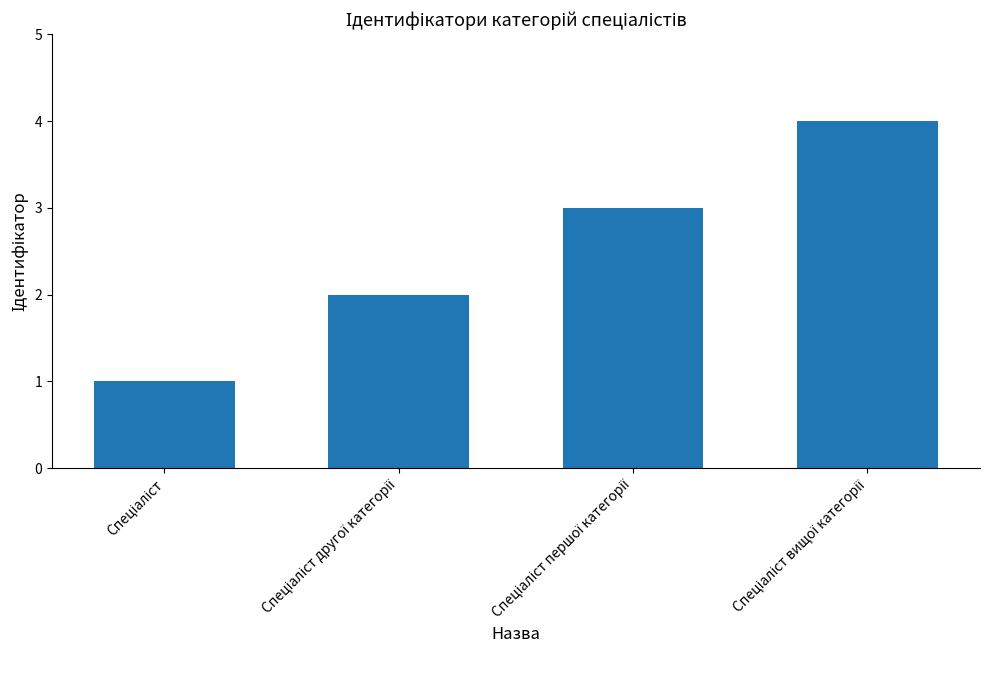

Count the number of data series in this chart.

1